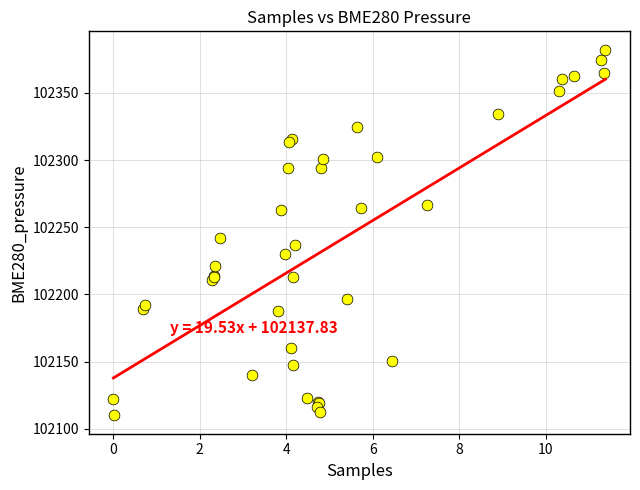

What Y value in the scatter plot is closest to 102246?

102242.0